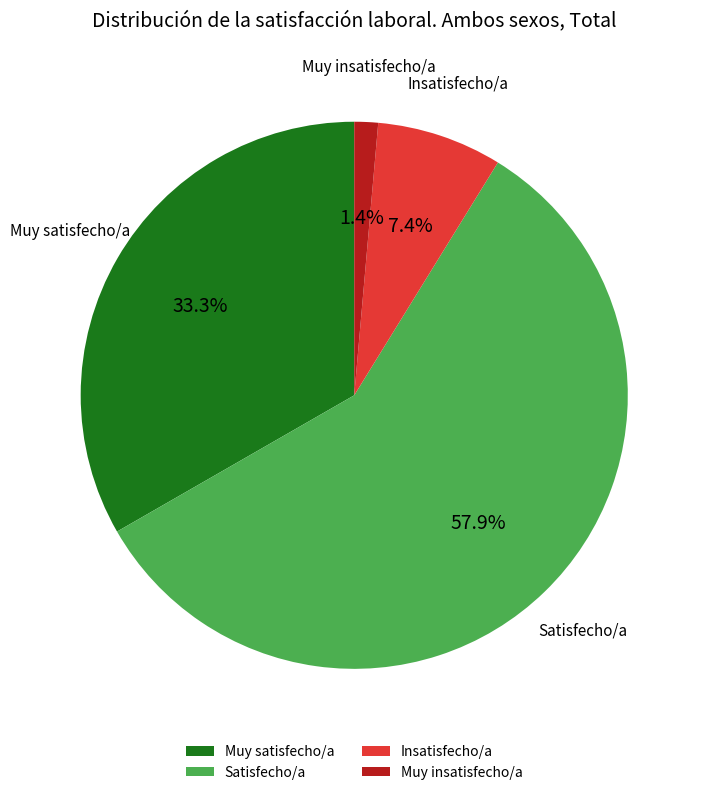

Combined, do Satisfecho/a and Insatisfecho/a account for over 50%?

Yes